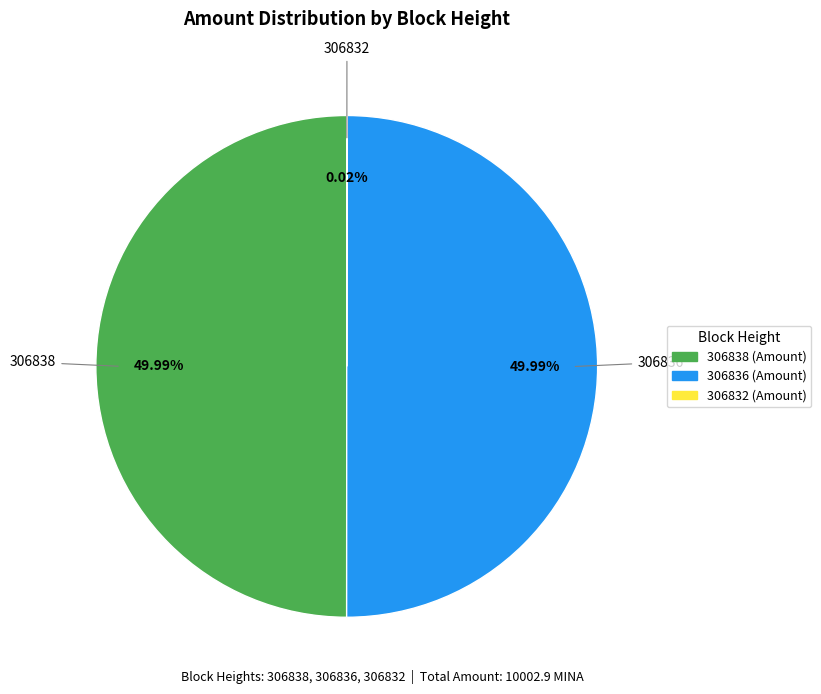

What is the ratio of the value at 306838 to the value at 306836?

1.0